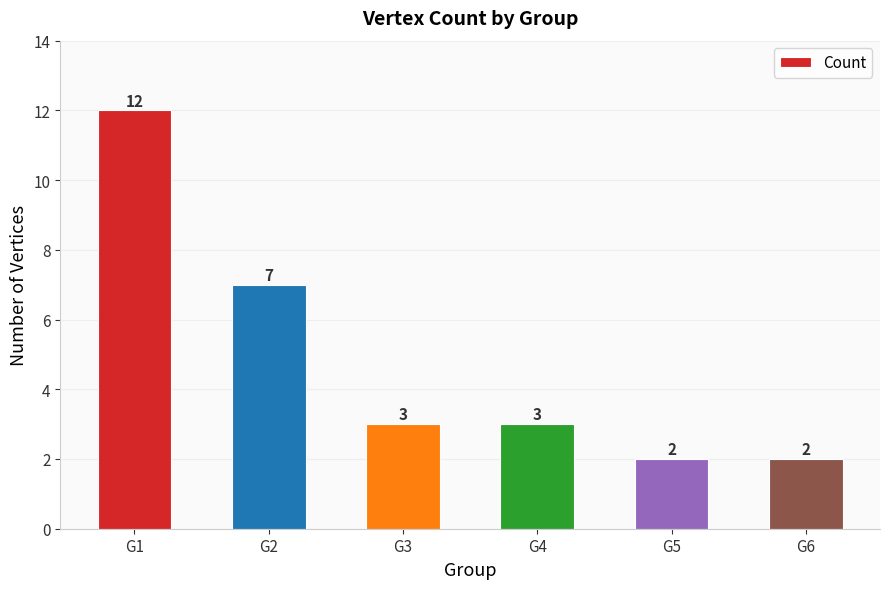

Approximately how many times larger is the value at G6 compared to G5?

1.0